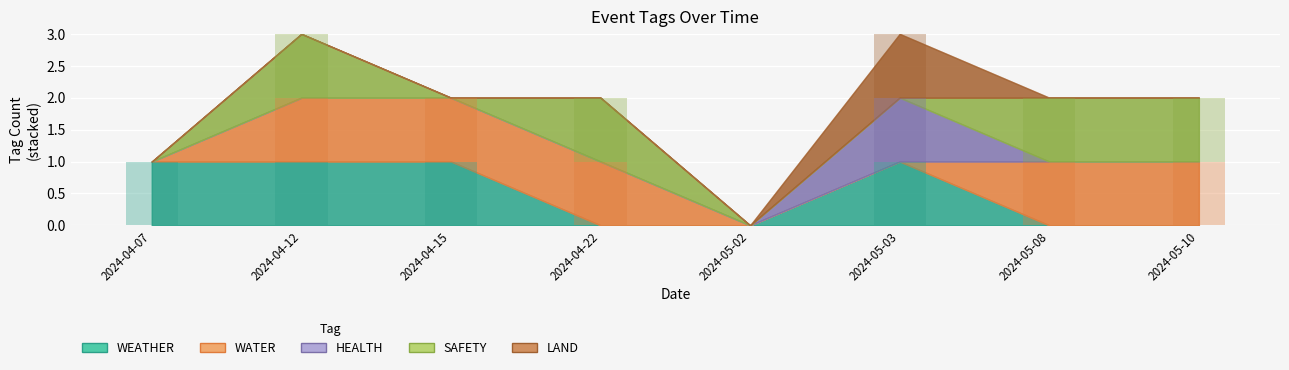

What is the sum of all SAFETY values?

4